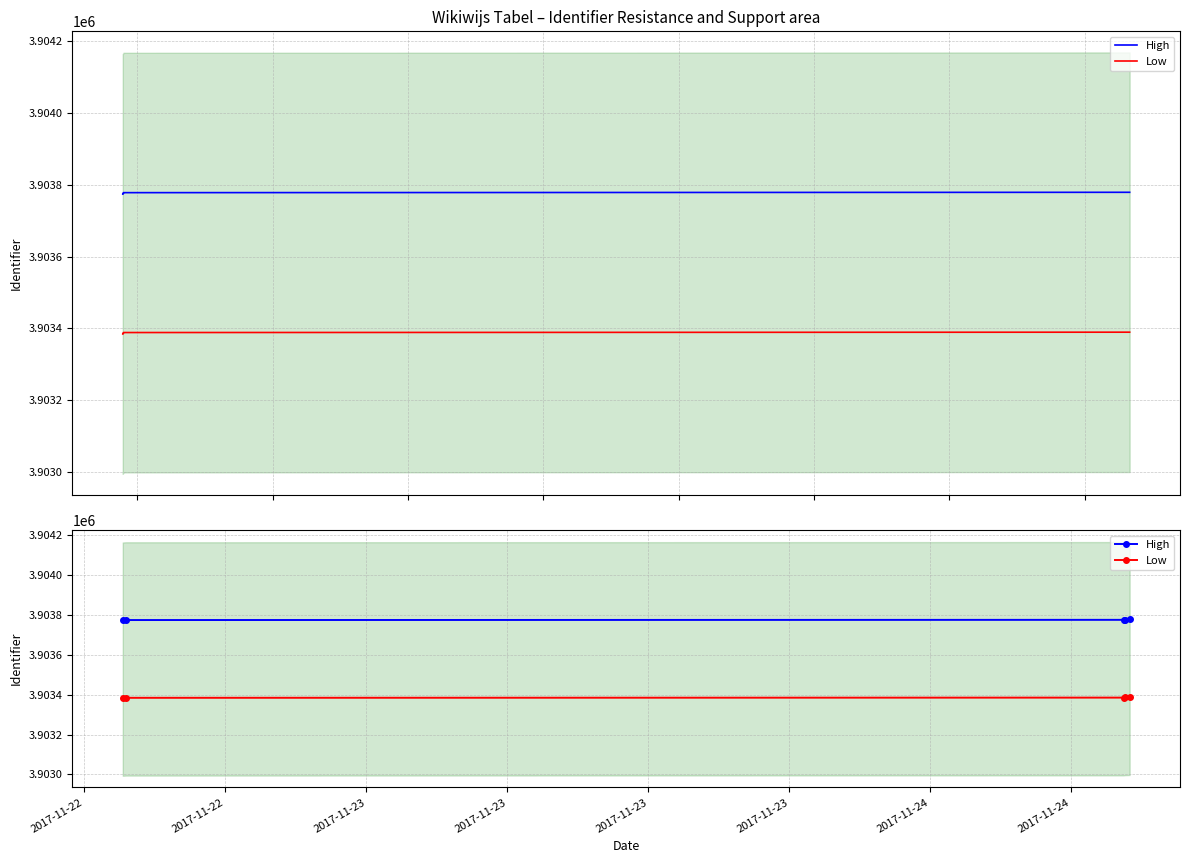

Which series changed the most between 2017-11-22 and 2017-11-23?

High